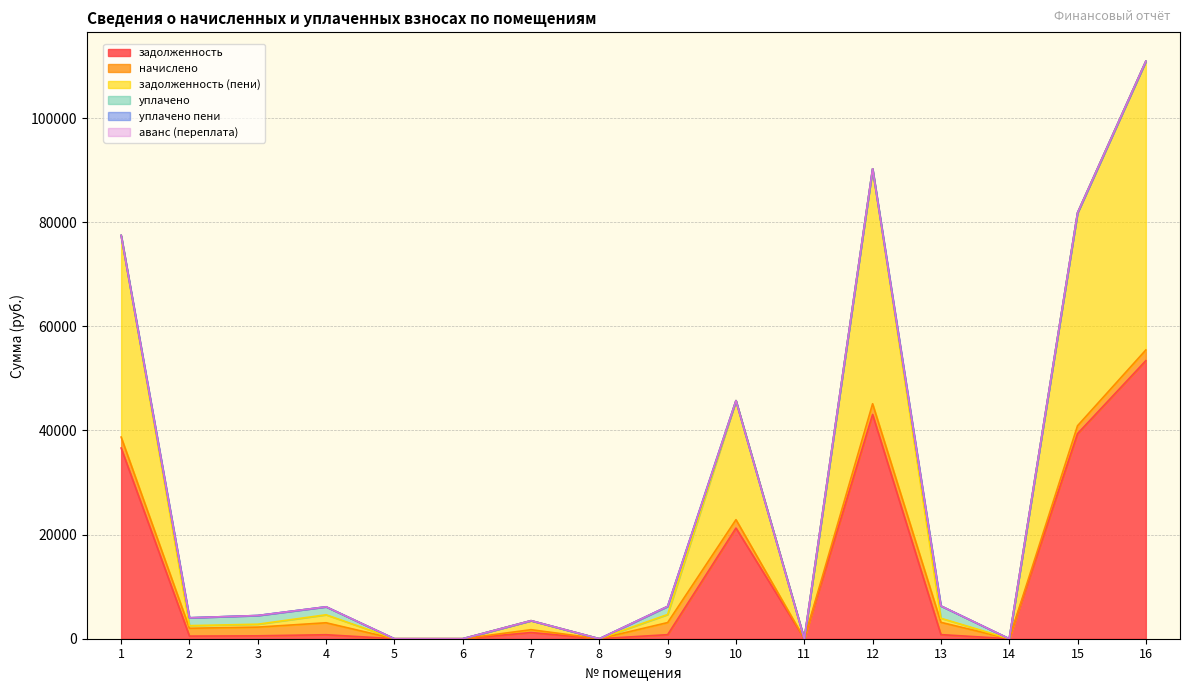

Is it true that уплачено пени equals 3.4 at 15?

False